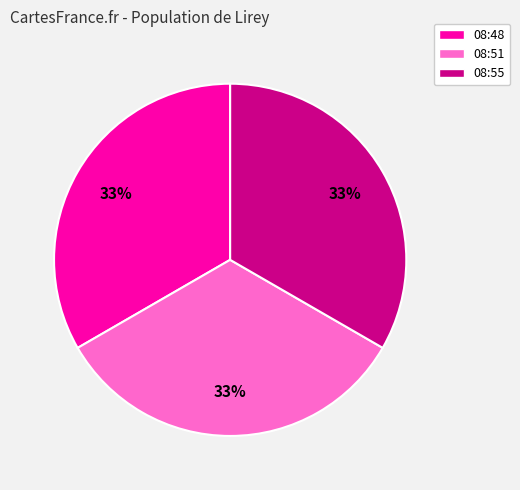

Is there a majority slice in this chart?

No